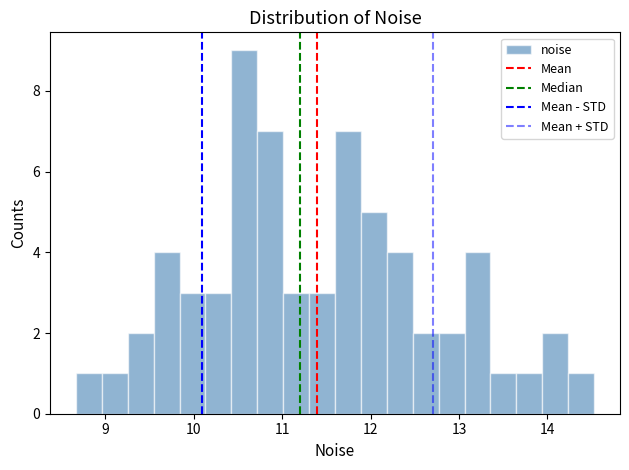

Read against the x-axis, roughly where is the centre of the tallest bar?

10.6